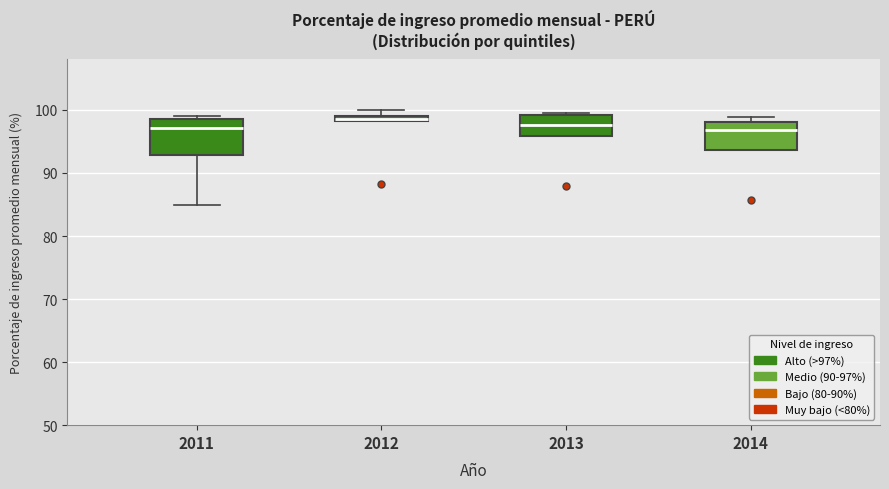

Where is the upper edge of the box at x = 2014 on the y-axis? The values are not printed on the chart, so give them approximately, as read against the axis.

98